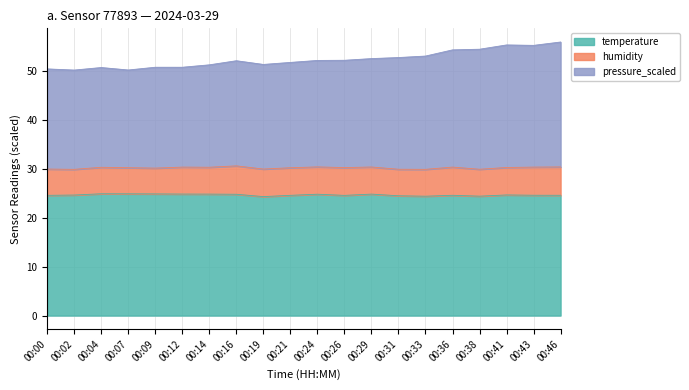

How many lines are shown in the chart?

3